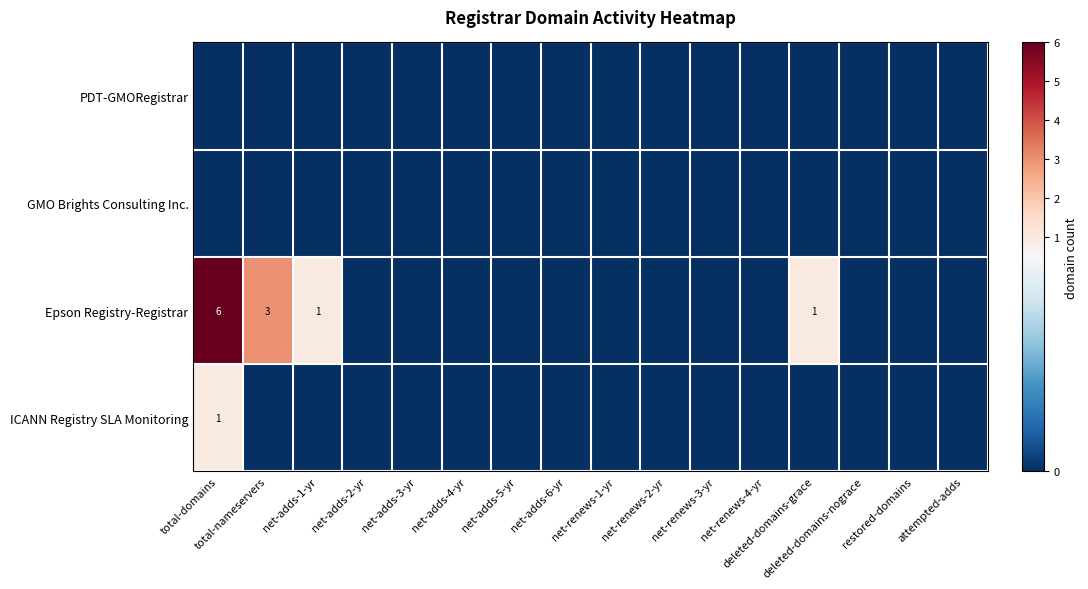

Count the ICANN Registry SLA Monitoring values in the range 0 to 1.

16